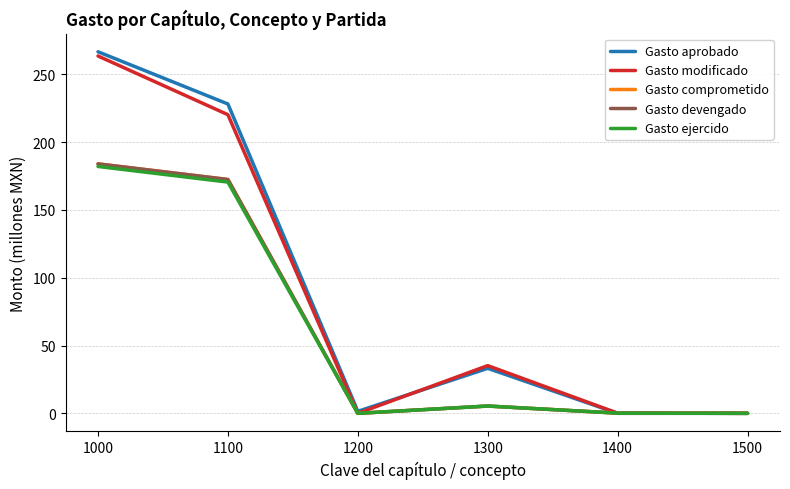

Does the chart display data point markers on the line(s)?

No